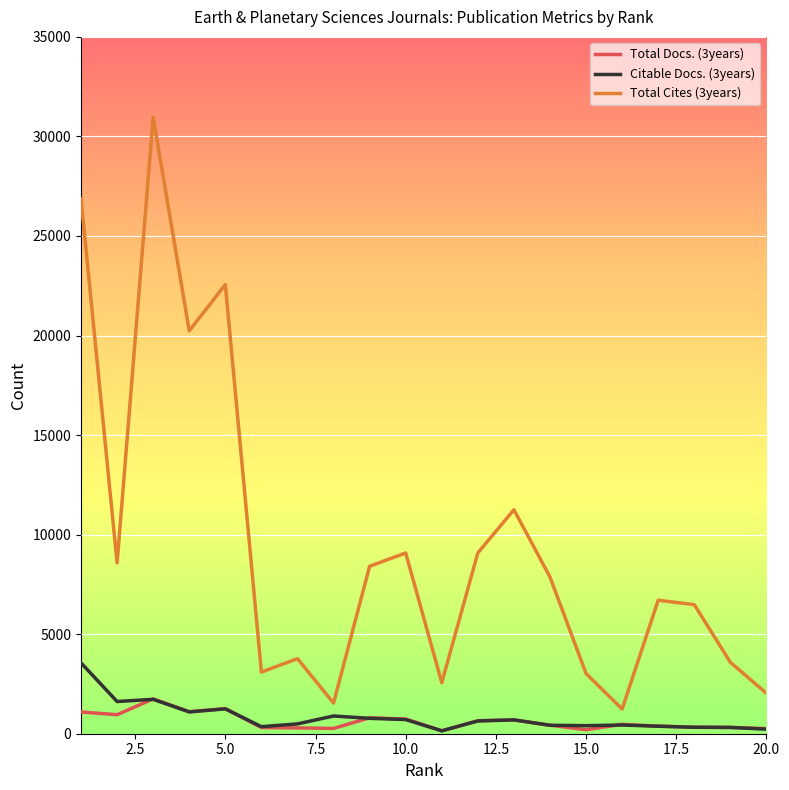

Which series has the largest total across all categories?

Total Cites (3years)